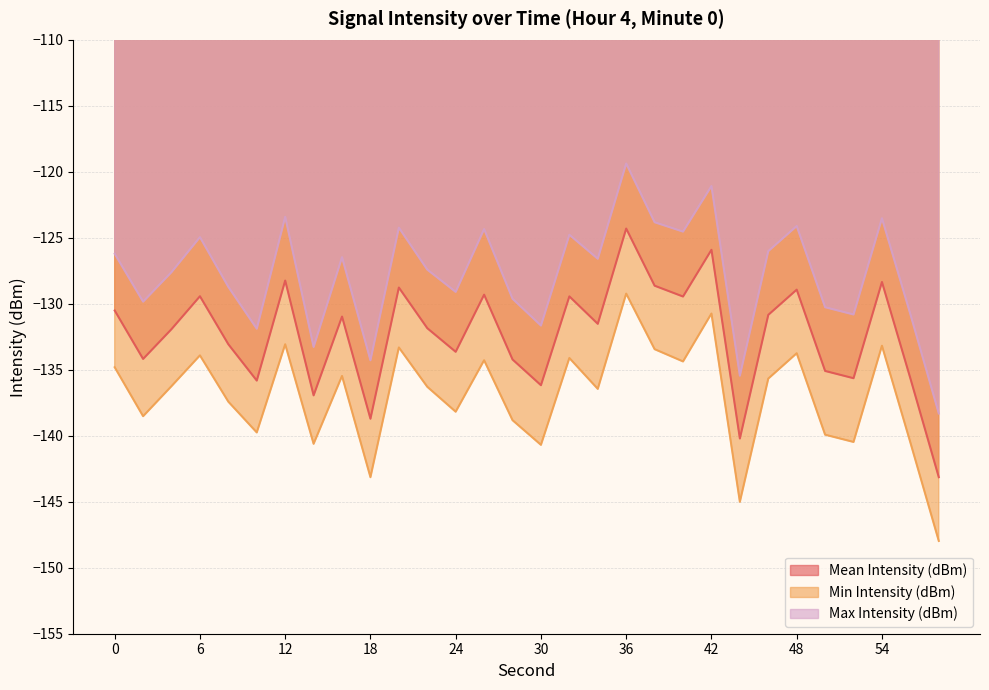

How many data points in Mean Intensity (dBm) are less than -131?

16